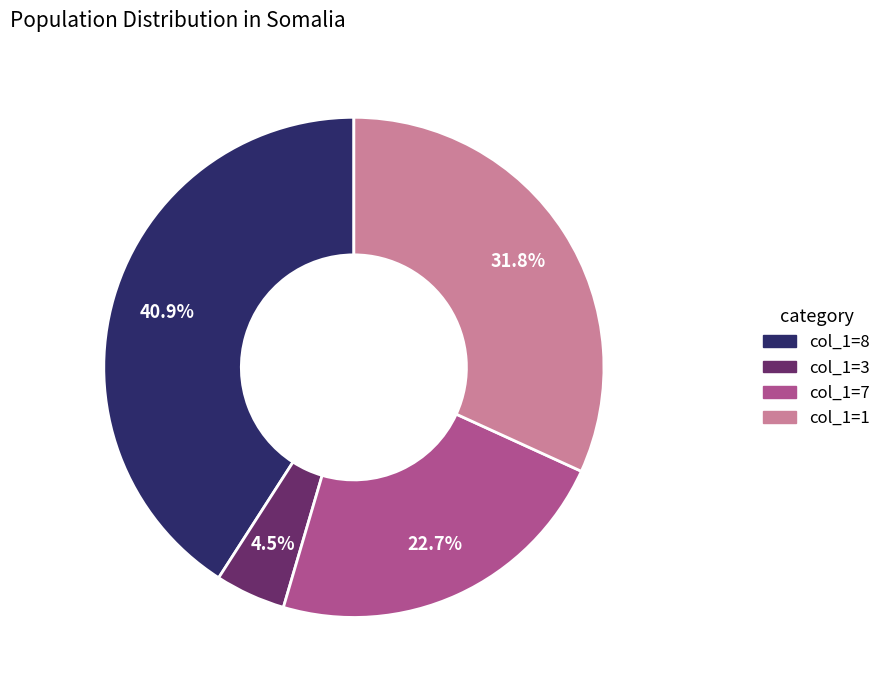

Is there a majority slice in this chart?

No